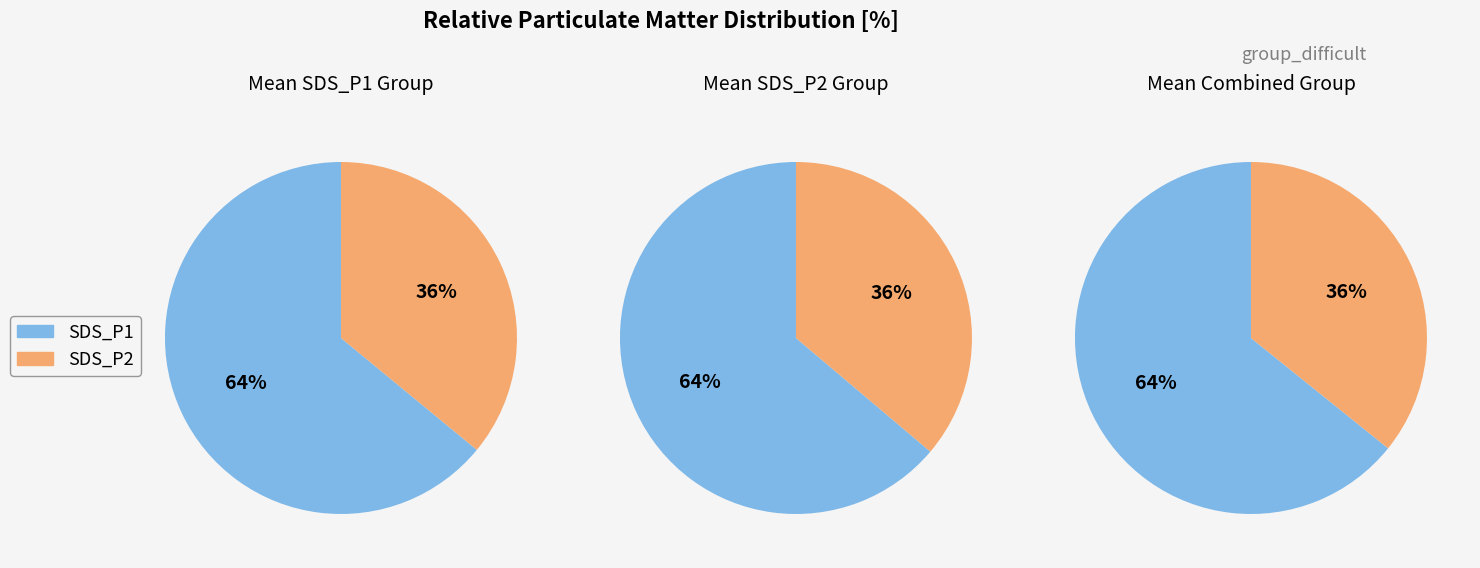

Which series has the largest range (max minus min)?

SDS_P1